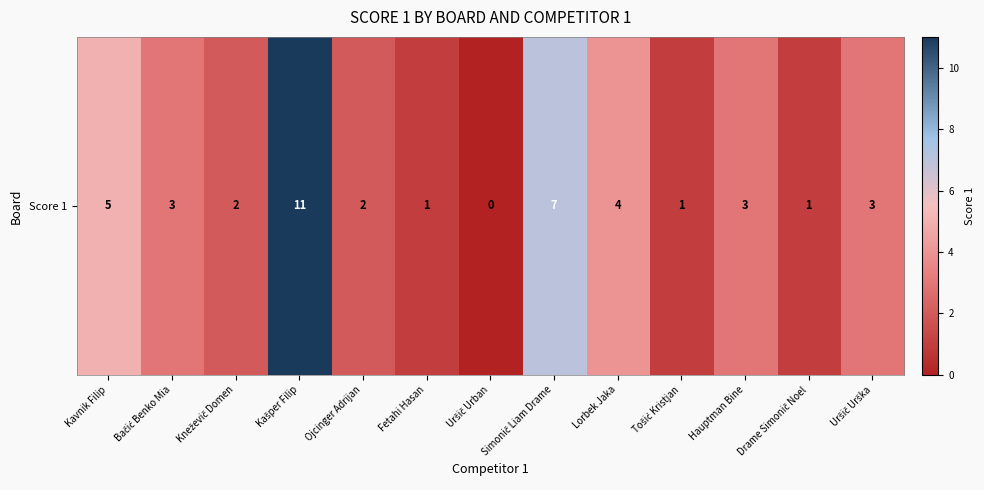

List the labels in order of value, smallest first.

Uršič Urban, Fetahi Hasan, Tošić Kristjan, Drame Simonič Noel, Kneževič Domen, Ojcinger Adrijan, Bačić Benko Mia, Hauptman Bine, Uršič Urška, Lorbek Jaka, Kavnik Filip, Simonič Liam Drame, Kašper Filip